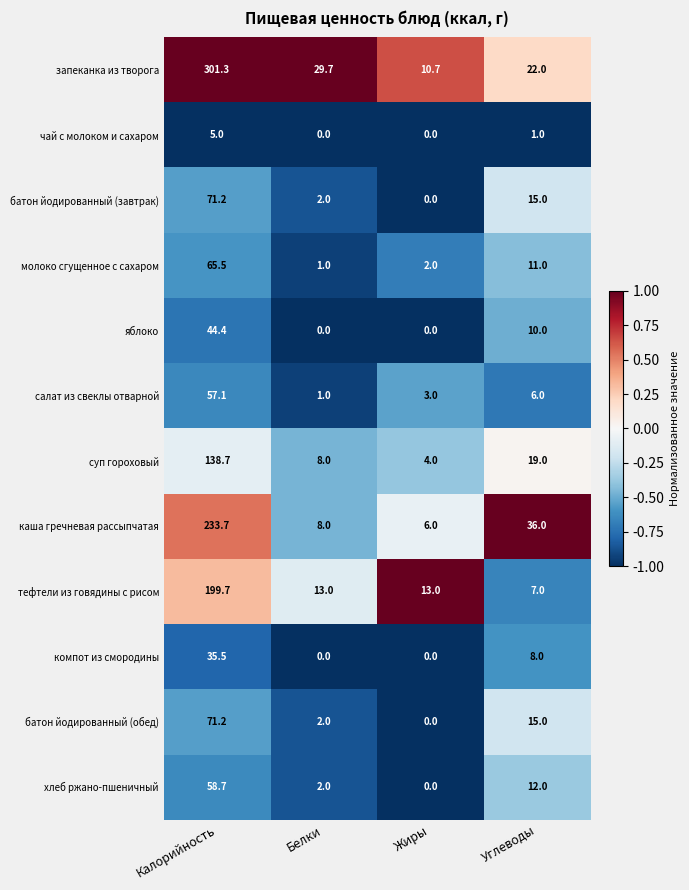

At how many categories does at least one series exceed 14?

3